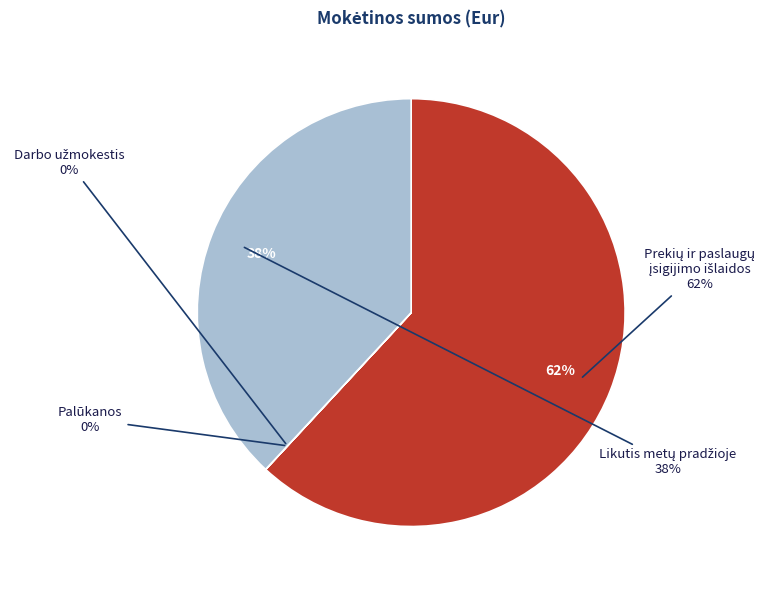

To the nearest percent, what is the combined percentage of Prekių ir paslaugų įsigijimo išlaidos and Palūkanos?

62%